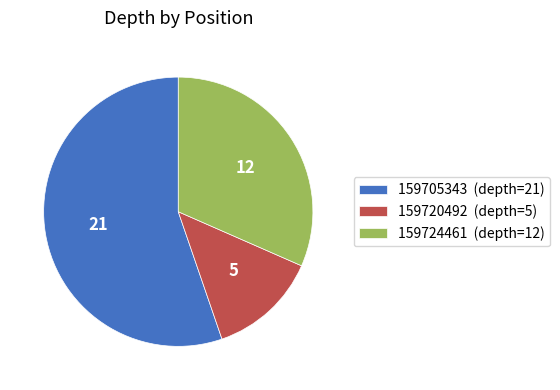

Do 159720492 (depth=5) and 159724461 (depth=12) together represent more than half of the pie?

No